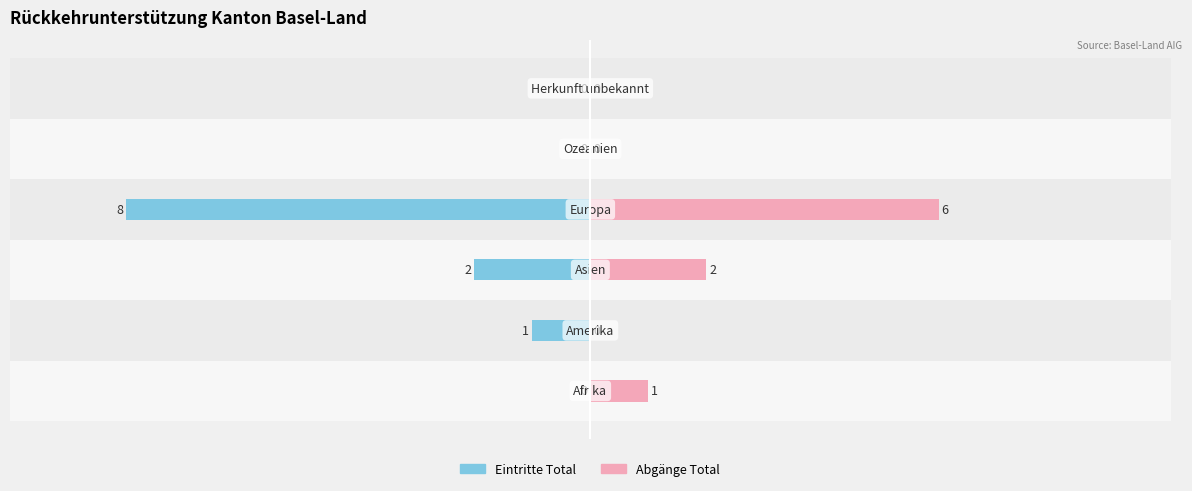

Count the number of data series in this chart.

2